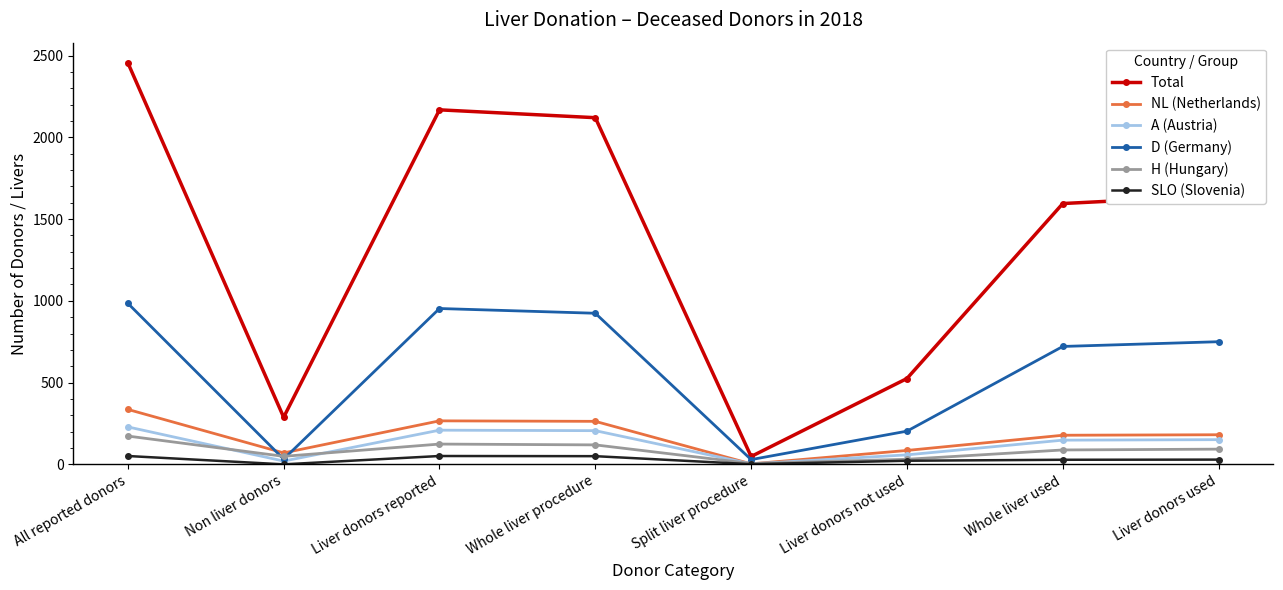

How many data points in SLO (Slovenia) are less than 29?

4